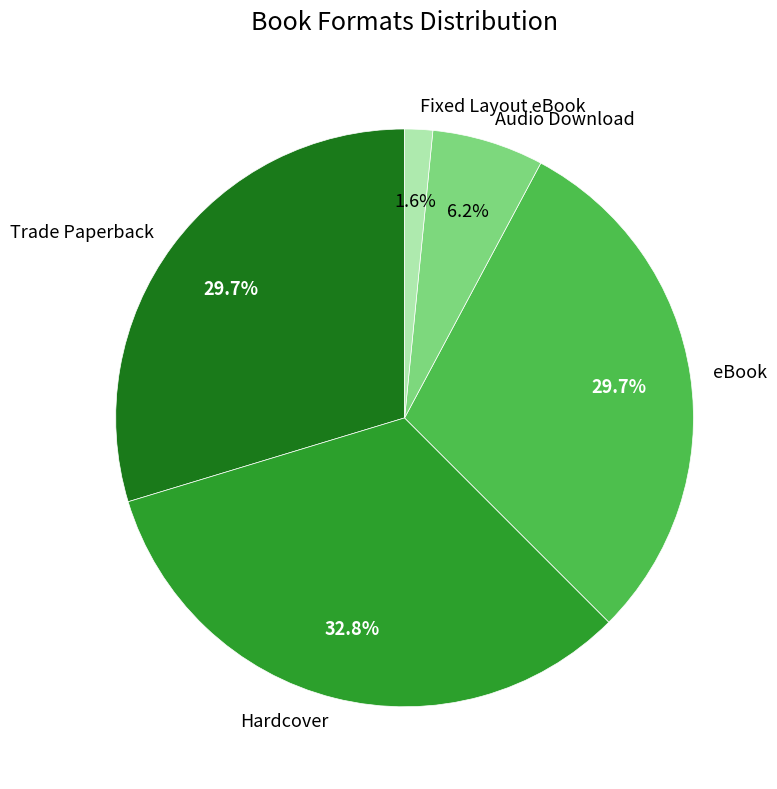

Which slice is the smallest?

Fixed Layout eBook